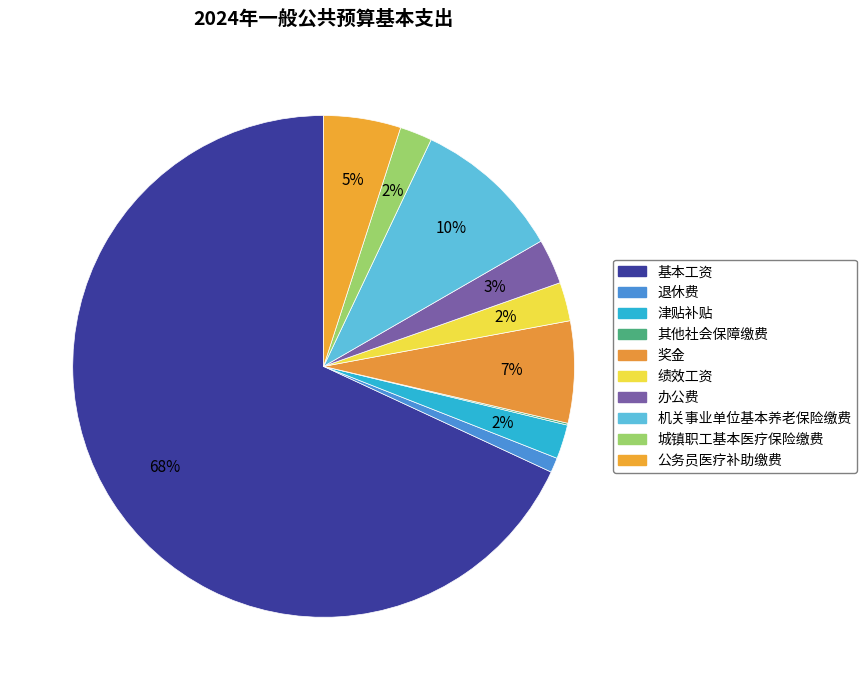

Rank the categories by value from highest to lowest.

基本工资, 机关事业单位基本养老保险缴费, 奖金, 公务员医疗补助缴费, 办公费, 绩效工资, 津贴补贴, 城镇职工基本医疗保险缴费, 退休费, 其他社会保障缴费